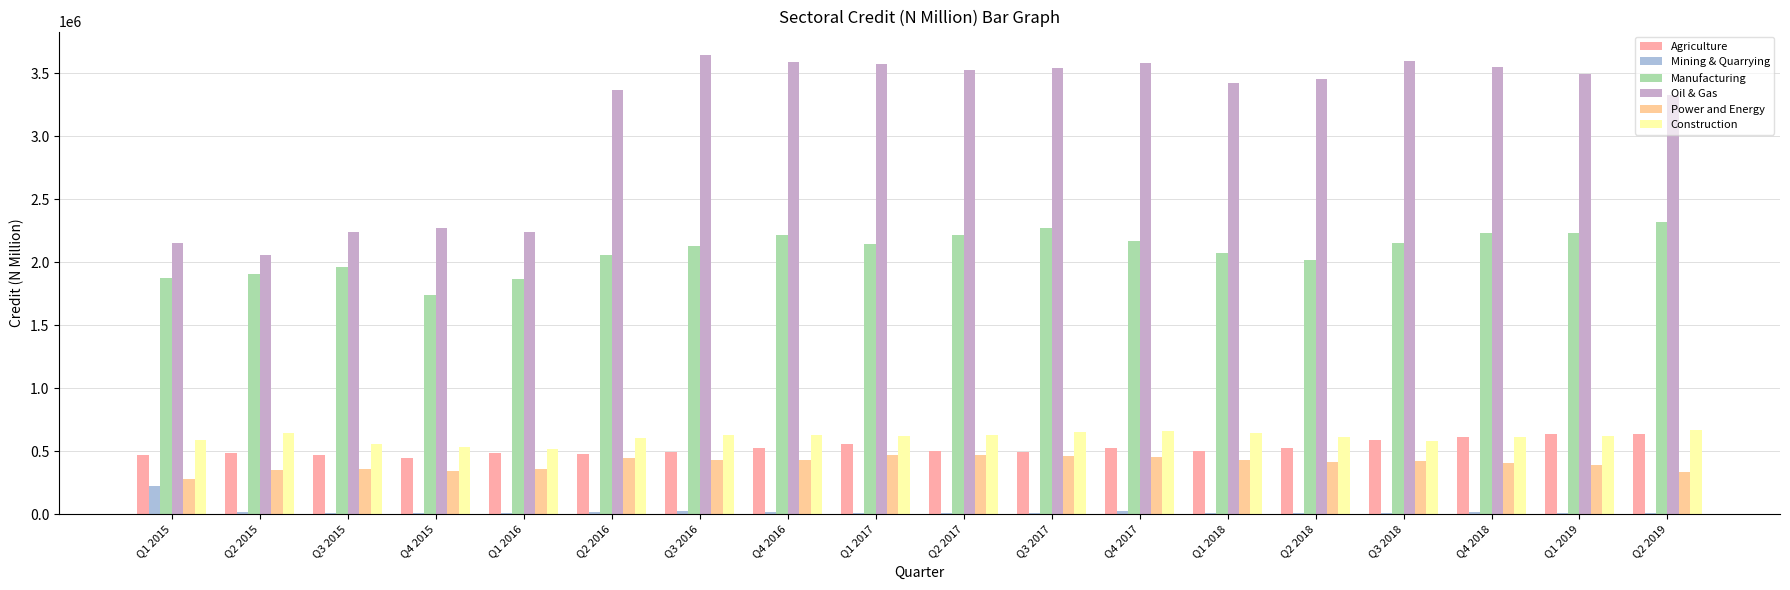

How many groups of bars are there?

18